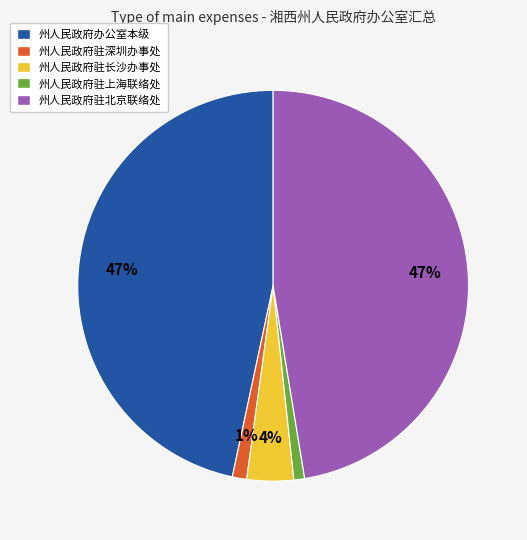

To the nearest percent, what portion does 州人民政府驻长沙办事处 represent?

4%